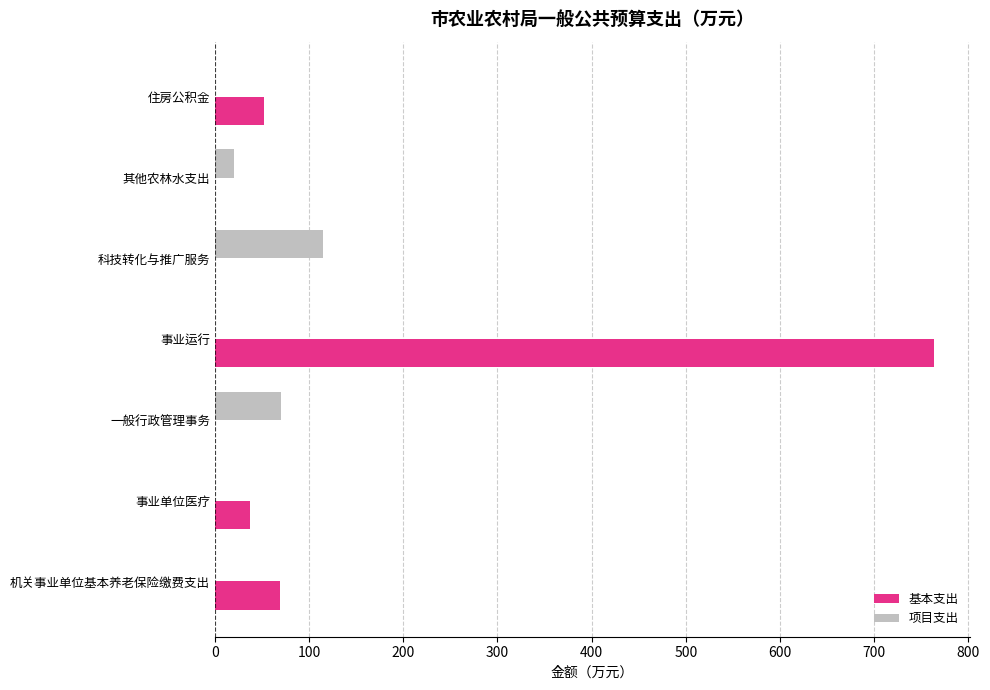

The value of 项目支出 at 住房公积金 is 65.8. True or false?

False